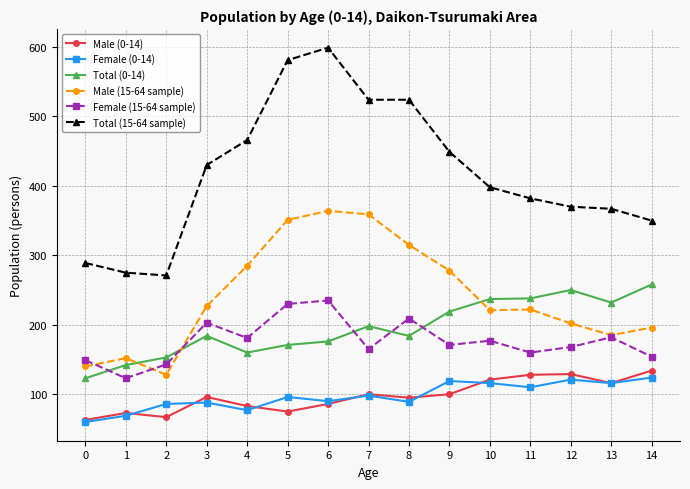

What is the difference between the Total (0-14) values at 13 and 4?

72